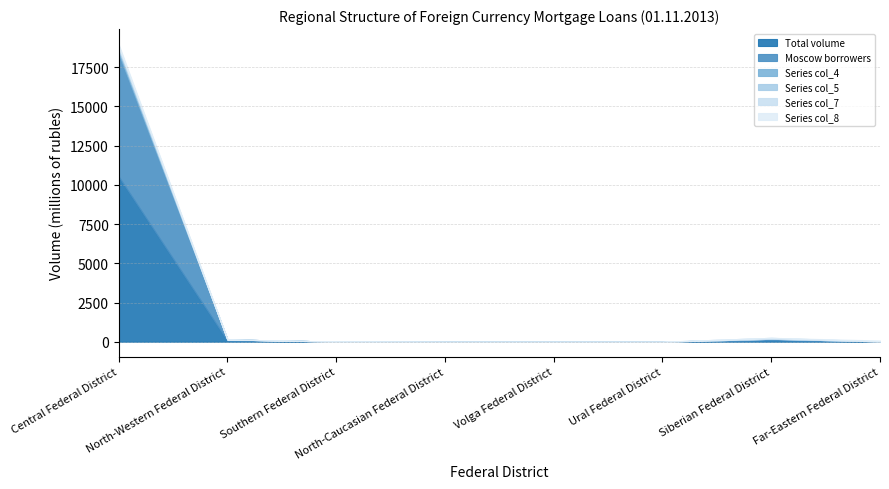

True or false: Series col_5 and Series col_4 intersect in this chart.

False